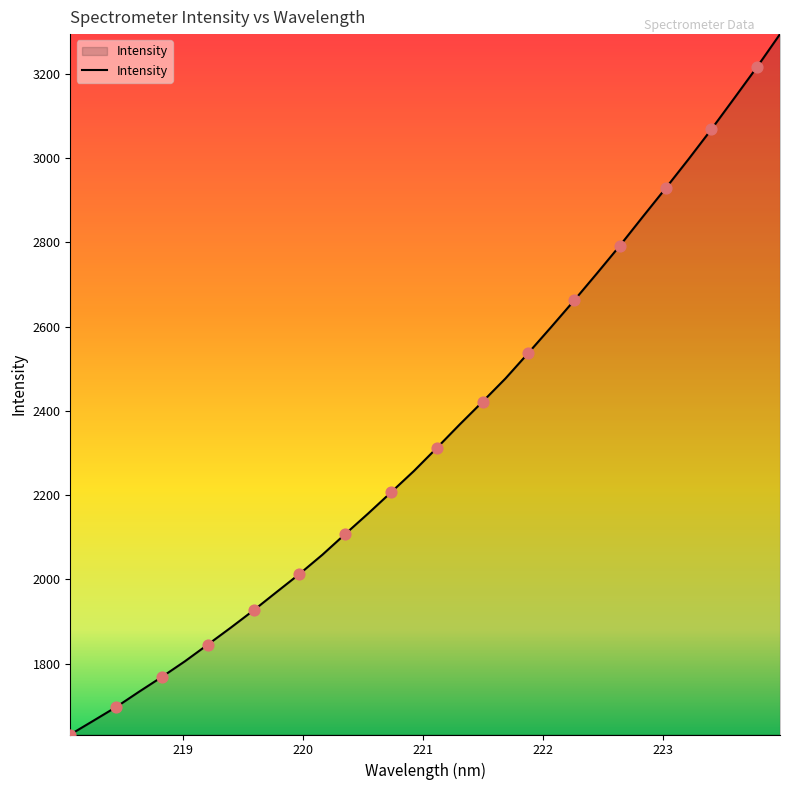

What is the maximum value shown in the chart?

3294.4